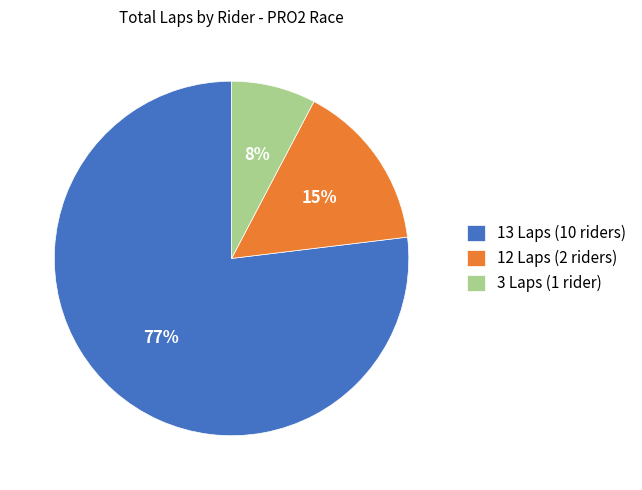

Count the number of slices in the pie.

3